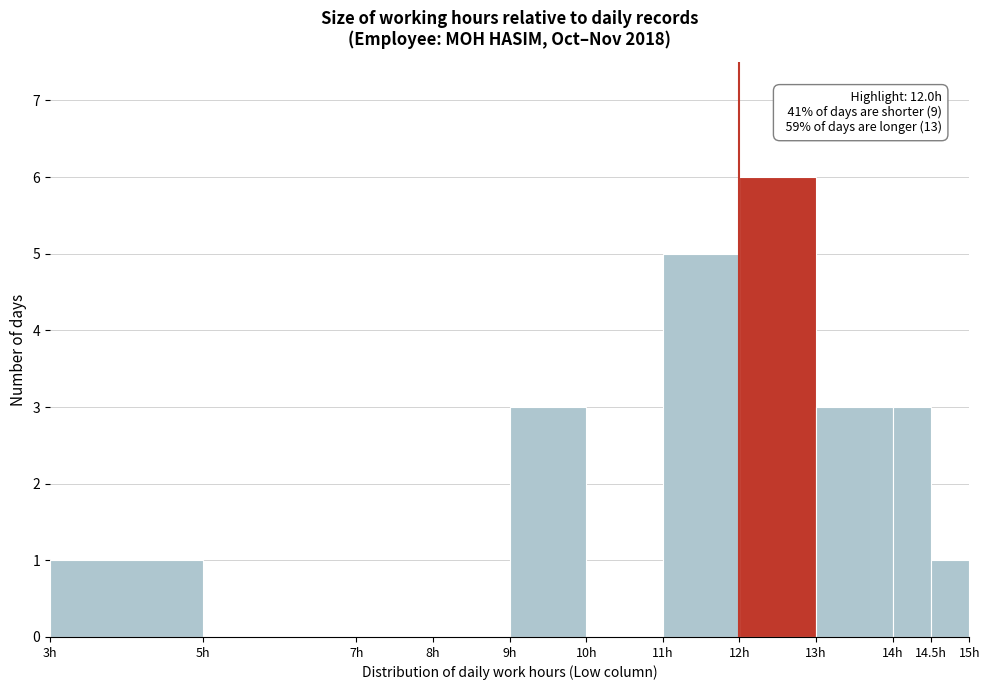

Over which range of the x-axis is the bar tallest?

12.0 to 13.0